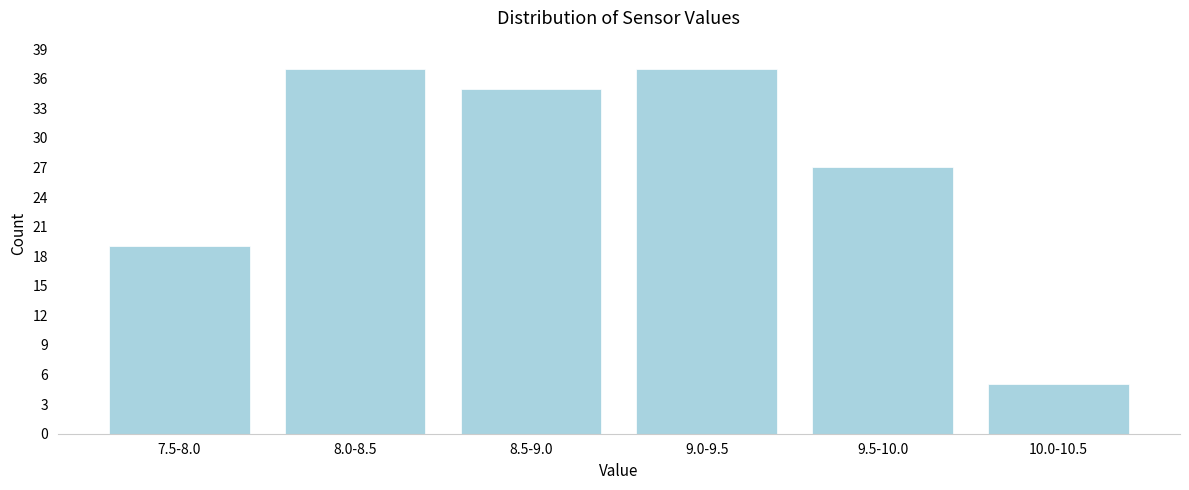

Reading left to right, transcribe all the data shown in this chart.

7.5-8.0=19	8.0-8.5=37	8.5-9.0=35	9.0-9.5=37	9.5-10.0=27	10.0-10.5=5